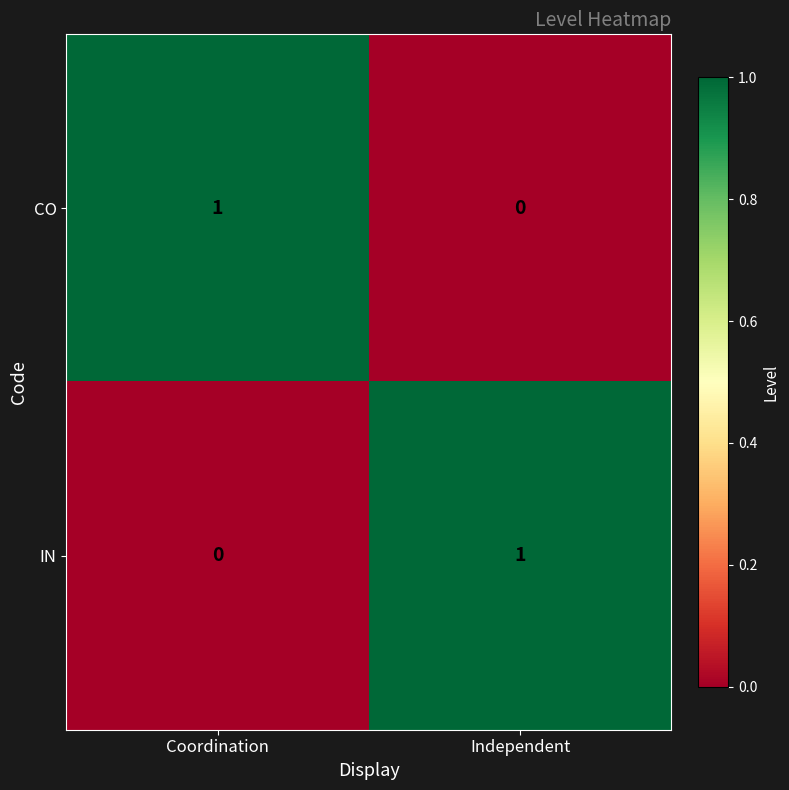

Where is IN nearest to the value 0?

Coordination